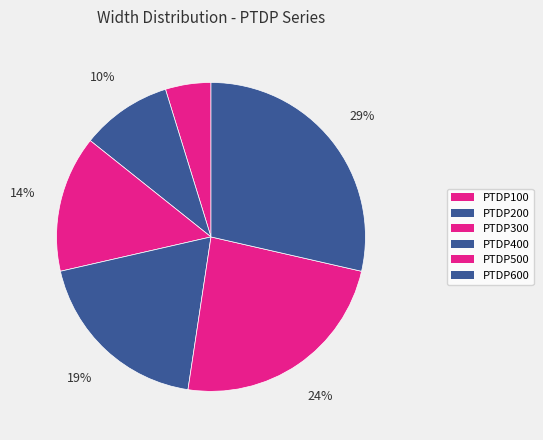

What percentage is NOT represented by PTDP400?

81.0%